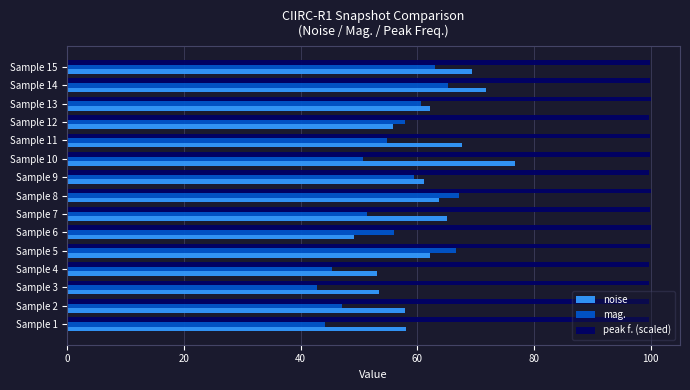

The value of peak f. (scaled) at Sample 3 is 151.8. True or false?

False